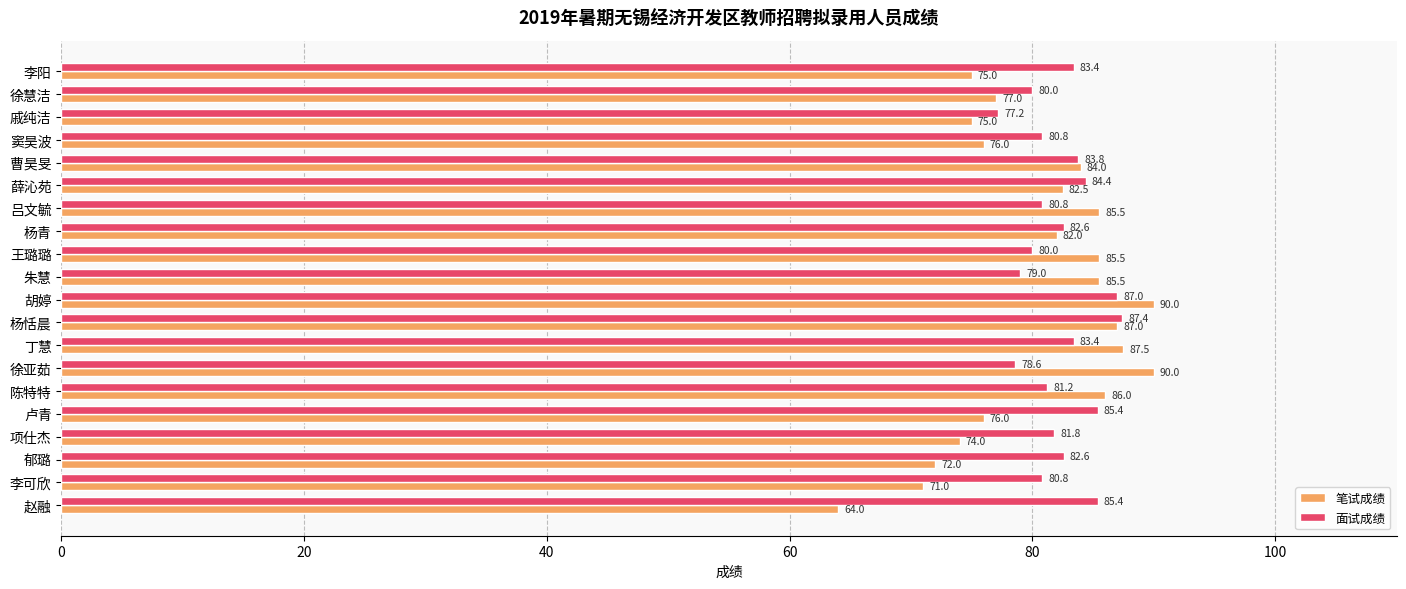

The value of 笔试成绩 at 李阳 is 45.2. True or false?

False